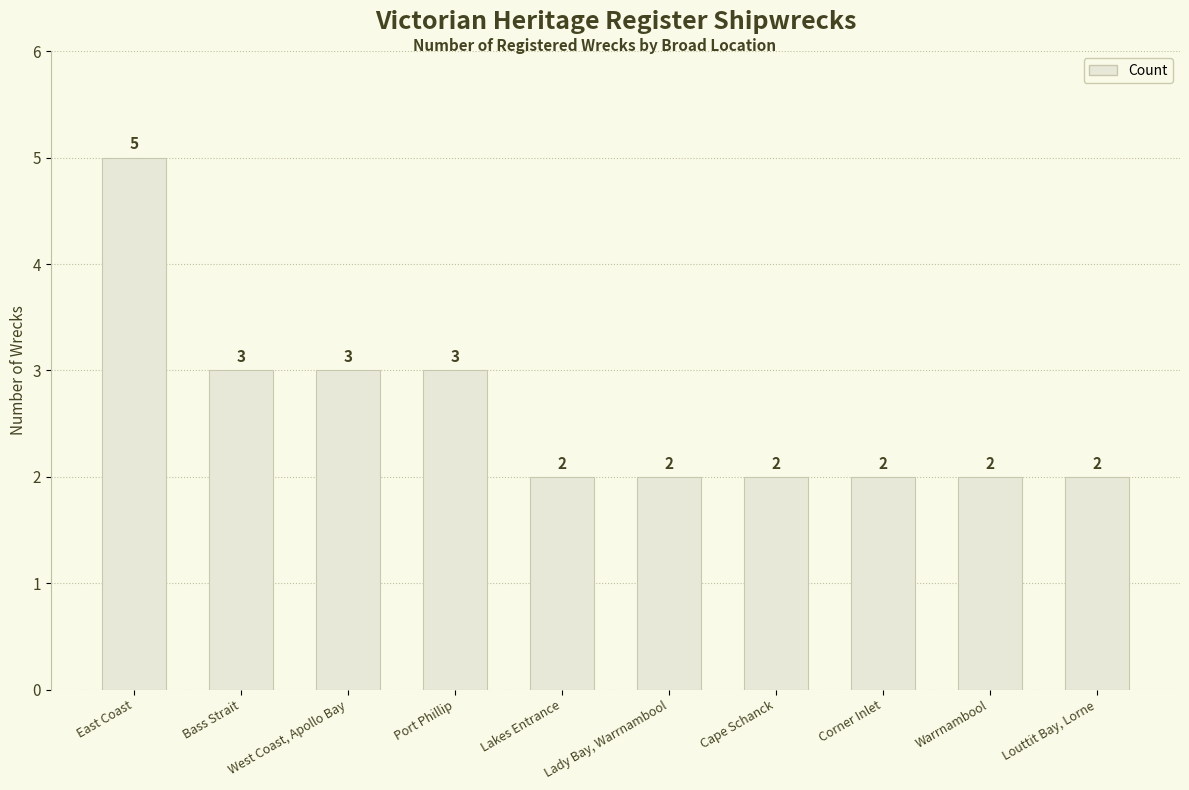

At which category does the chart reach its peak across all series?

East Coast